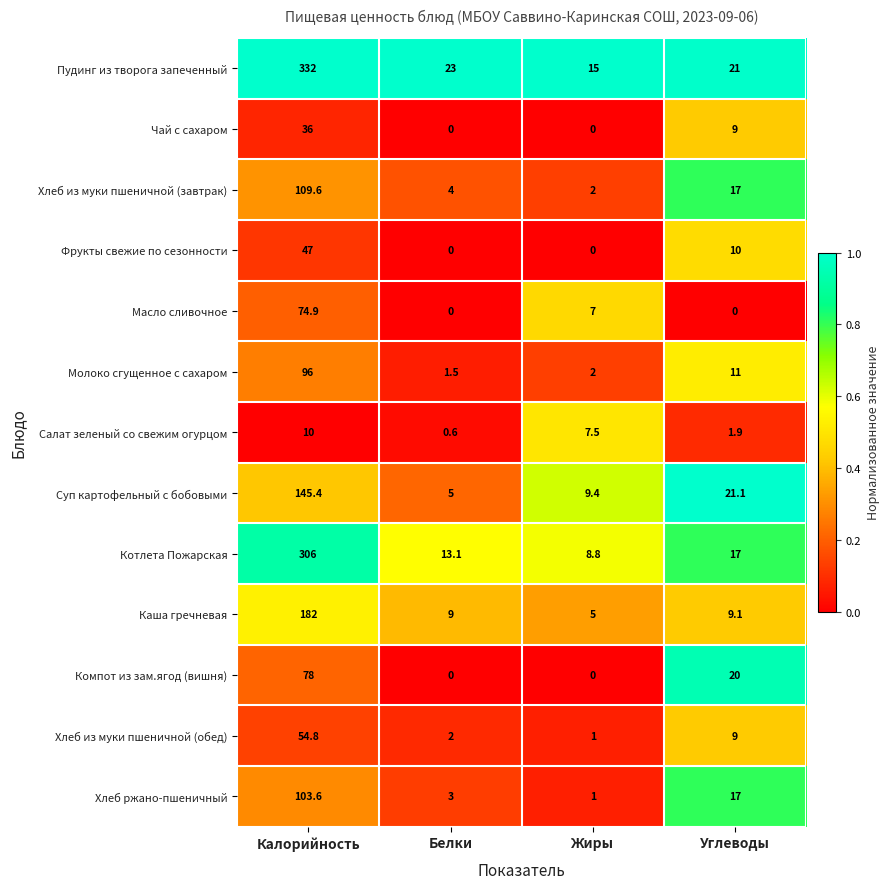

What is the difference between the second highest and second lowest values in the Компот из зам.ягод (вишня) series?

20.0